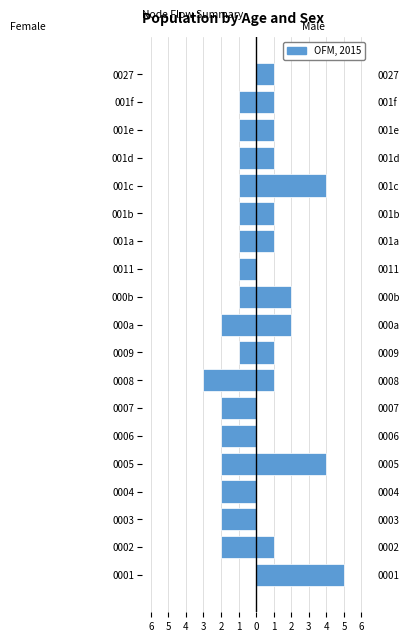

True or false: Female has a value of -1 at 001d.

False